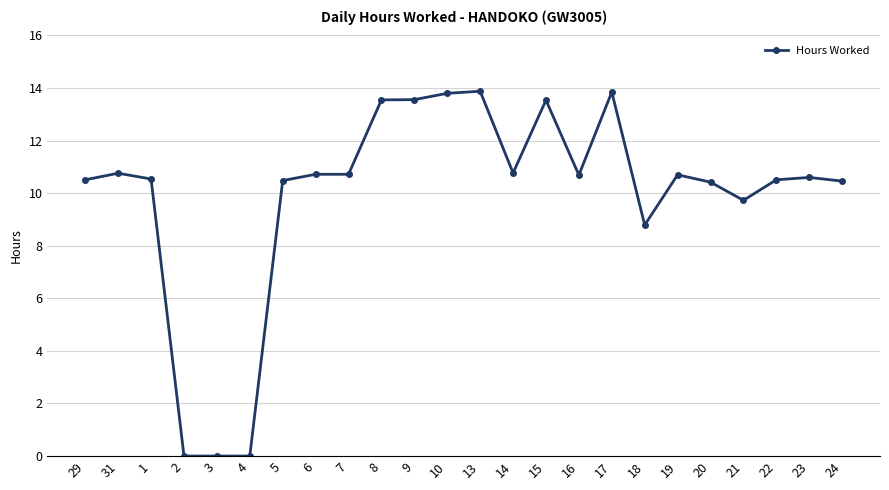

At which label does the data first exceed 10?

29